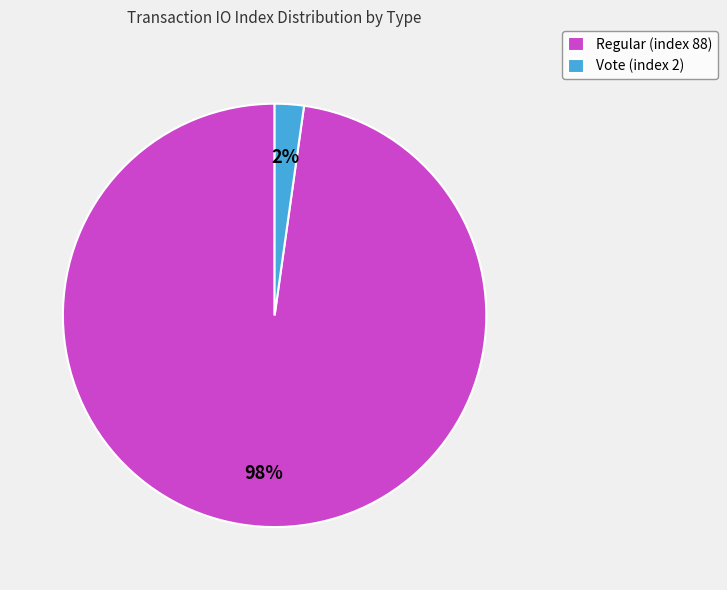

Is it true that Vote (index 2) is 2% of the pie?

True